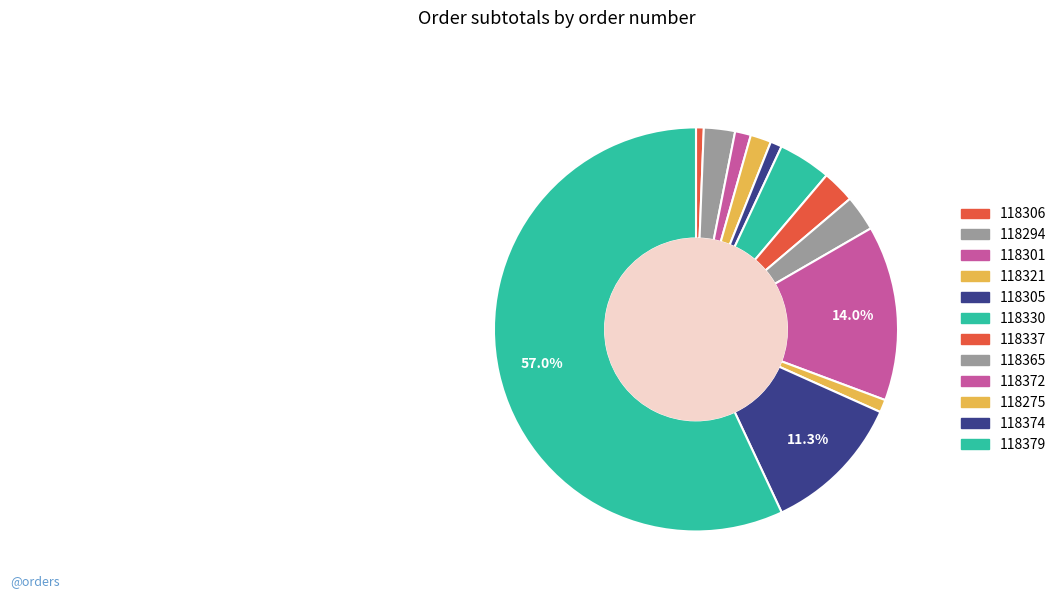

Which category accounts for the majority?

118379